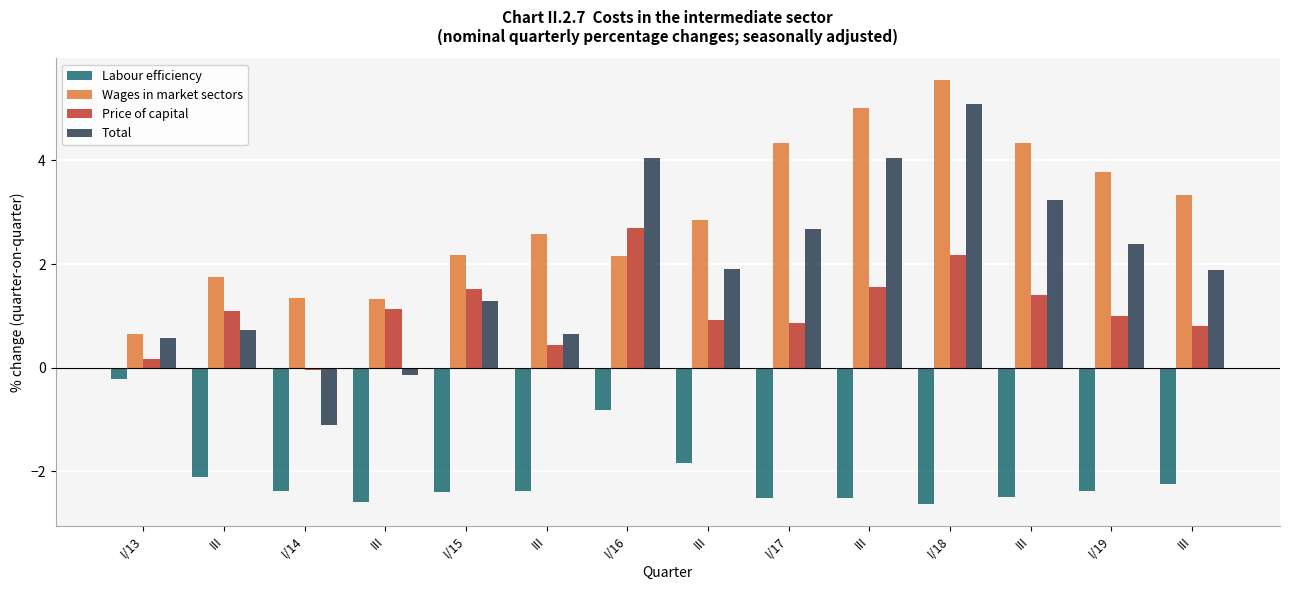

What are all the series names shown in the legend?

Labour efficiency, Wages in market sectors, Price of capital, Total